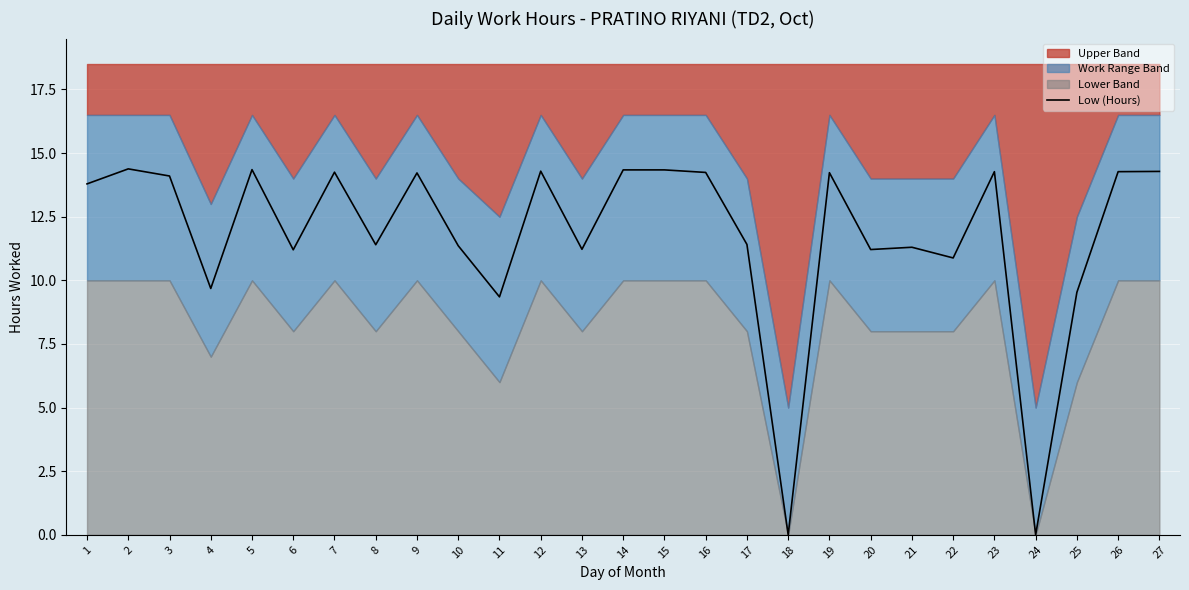

What is the value of the 3rd point from the left?

14.1